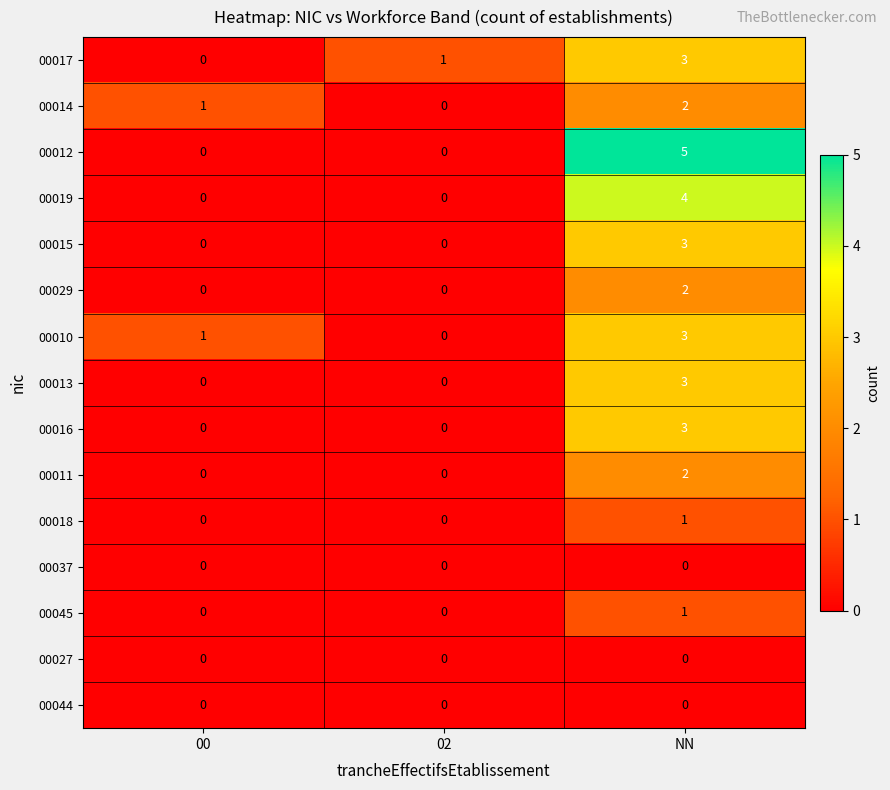

At which label is 00010 closest to 1?

00